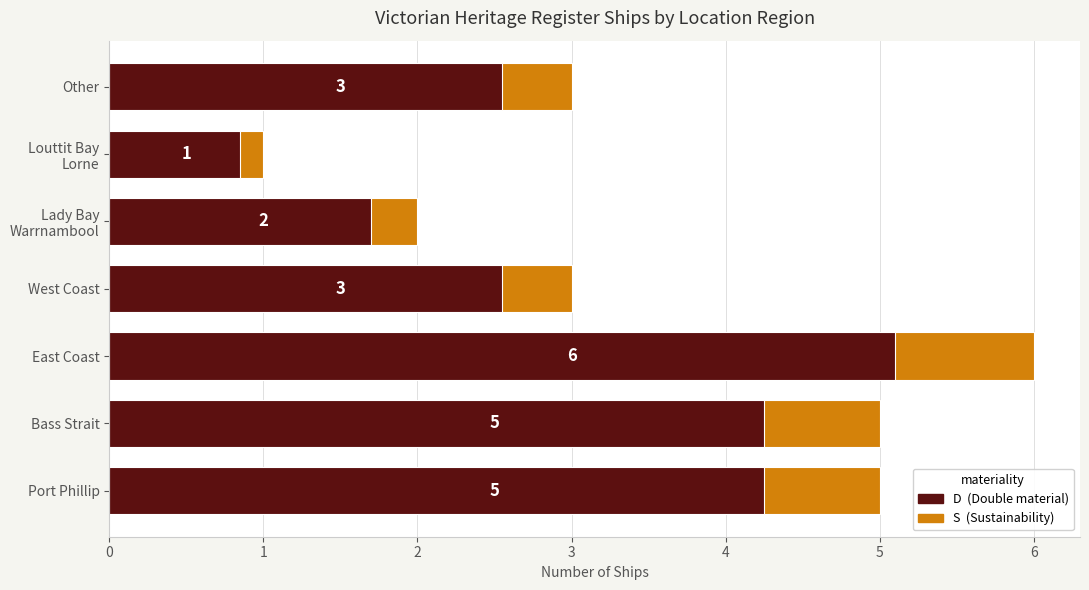

At how many categories does at least one series exceed 5?

1